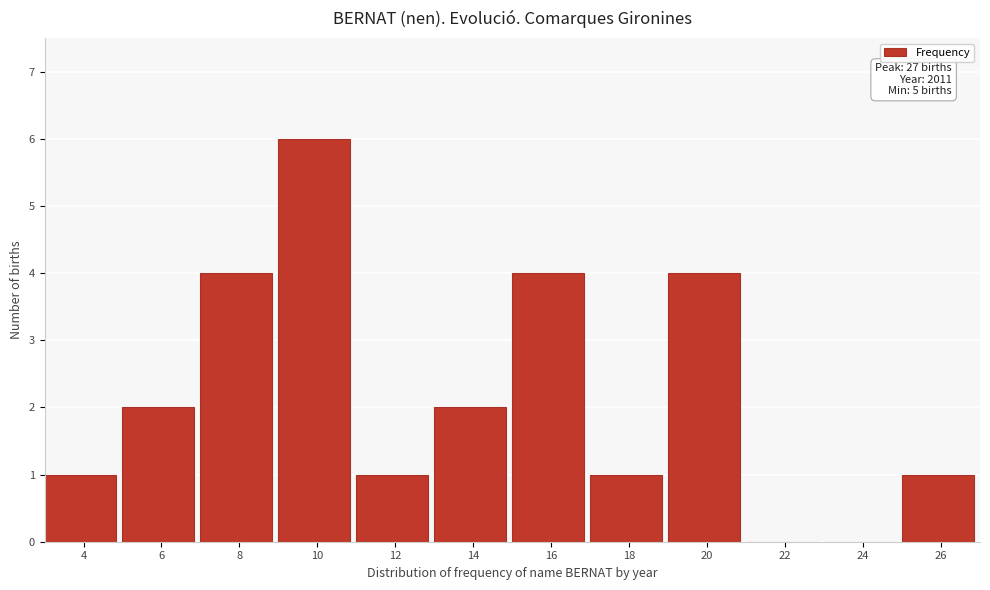

Reading left to right, what are all the values shown in this chart?

4=1	6=2	8=4	10=6	12=1	14=2	16=4	18=1	20=4	22=0	24=0	26=1